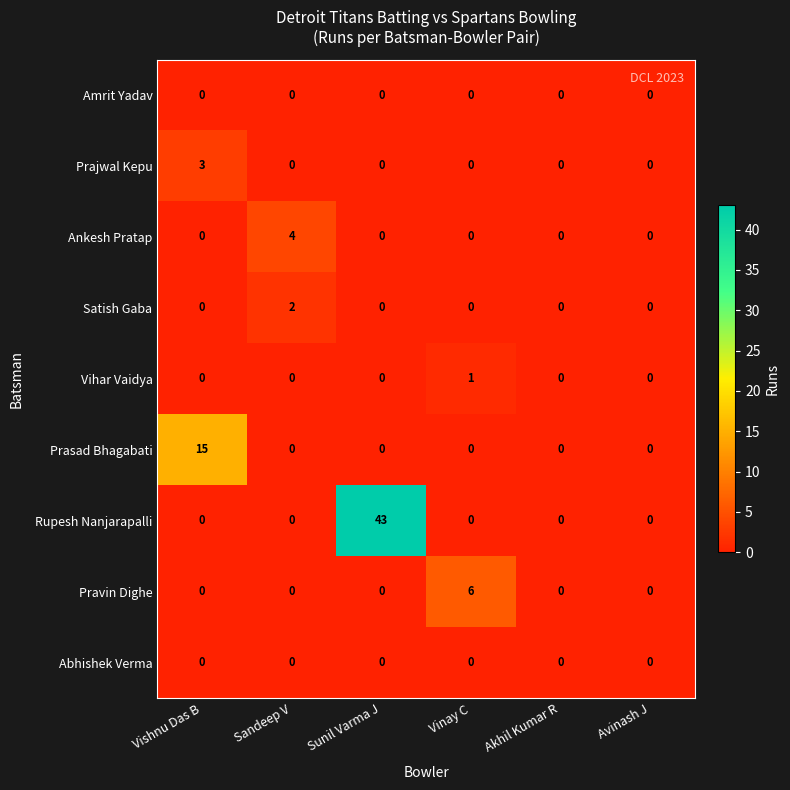

Which category has the highest value across all series?

Sunil Varma J